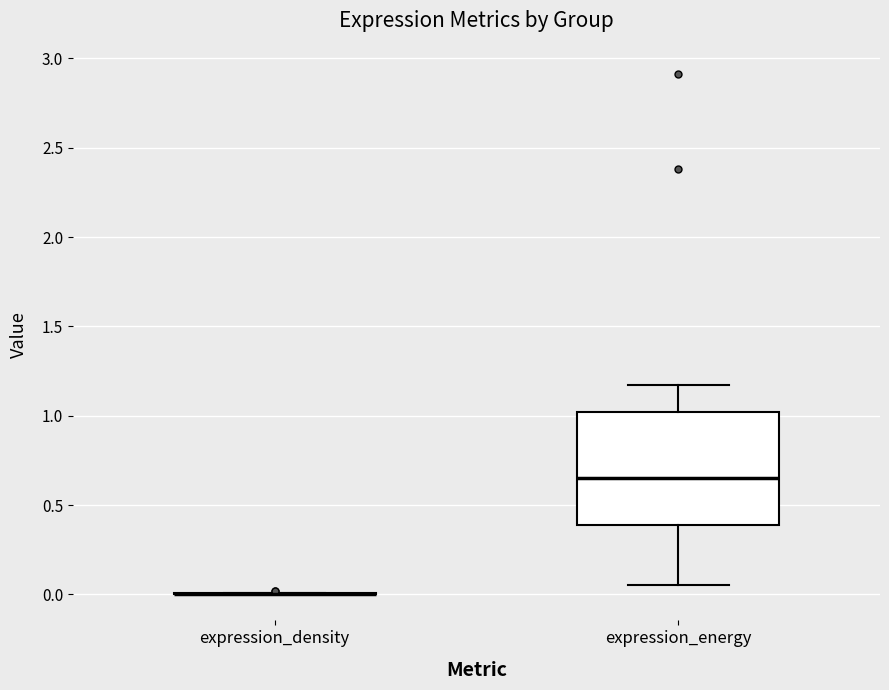

Reading left to right, read every box against the y-axis: the position of its median line, the range the box covers, and the ends of its whiskers. The values are not printed on the chart, so give them approximately, as read against the axis.

expression_density: box collapsed to a line at 0.00, whiskers 0.00 to 0.00
expression_energy: median 0.65, box 0.40 to 1.00, whiskers 0.05 to 1.15